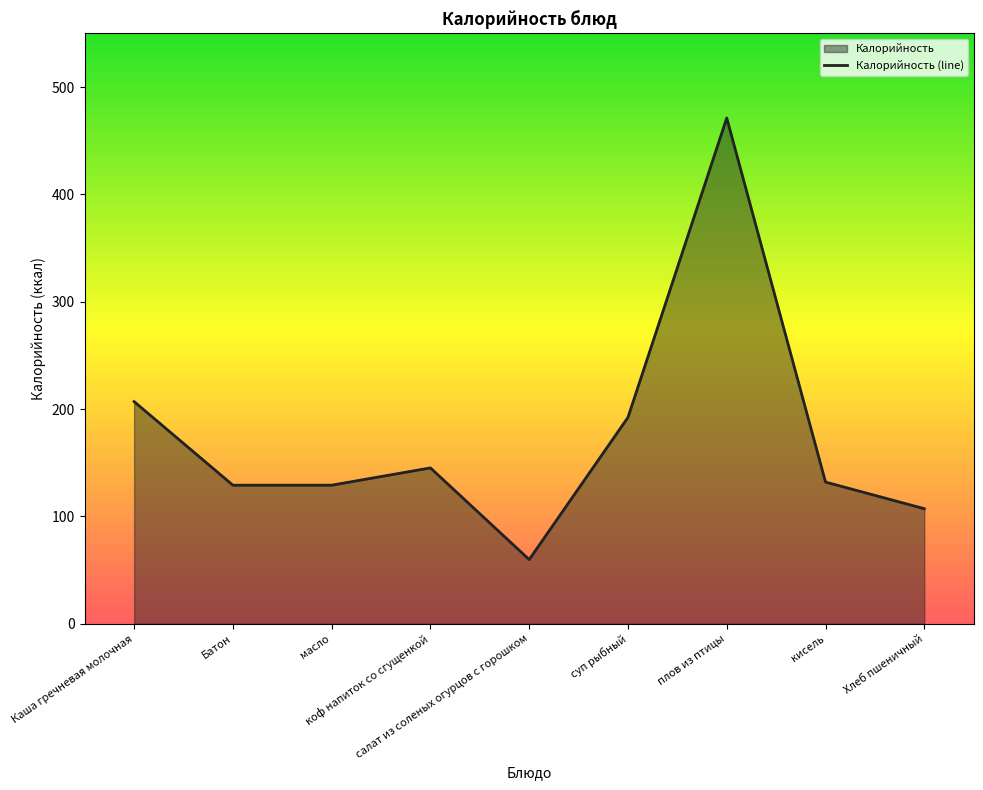

Reading left to right, extract all data points from this chart.

Каша гречневая молочная=207.0	Батон=129.1	масло=129.1	коф напиток со сгущенкой=145.2	салат из соленых огурцов с горошком=59.8	суп рыбный=192.3	плов из птицы=471.2	кисель=132.0	Хлеб пшеничный=107.2